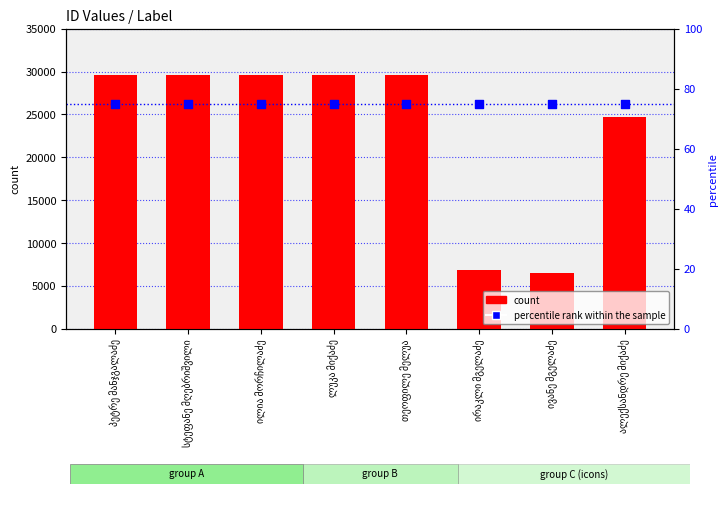

Which series contains the highest Y value?

count